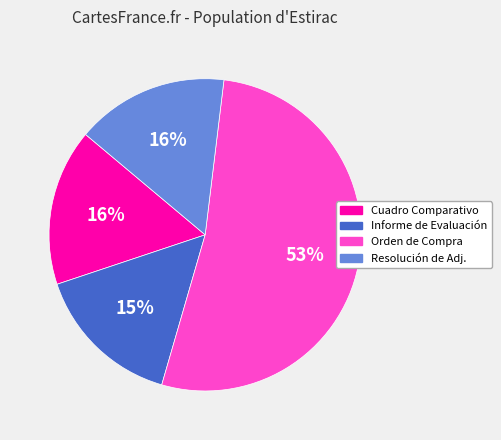

Is there any slice that represents more than half of the pie?

Yes